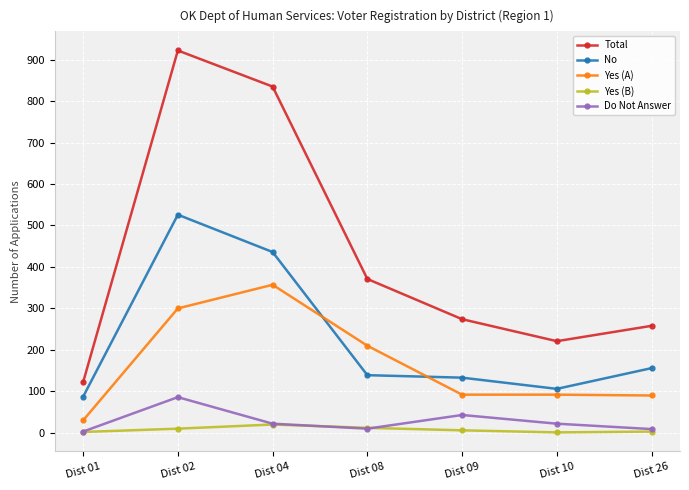

At which label is No closest to 306?

Dist 04